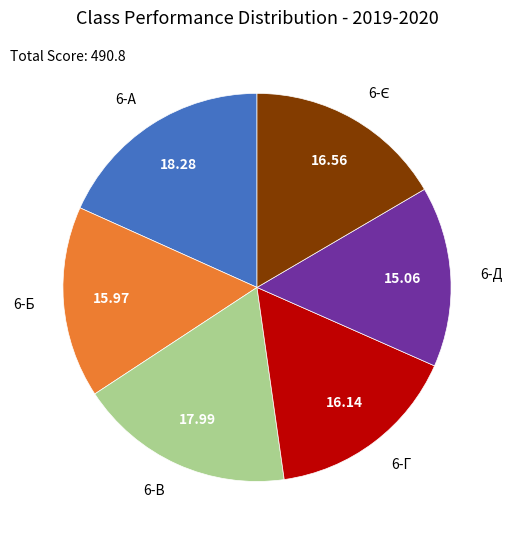

The 6-Г slice represents 16% of the pie. True or false?

True